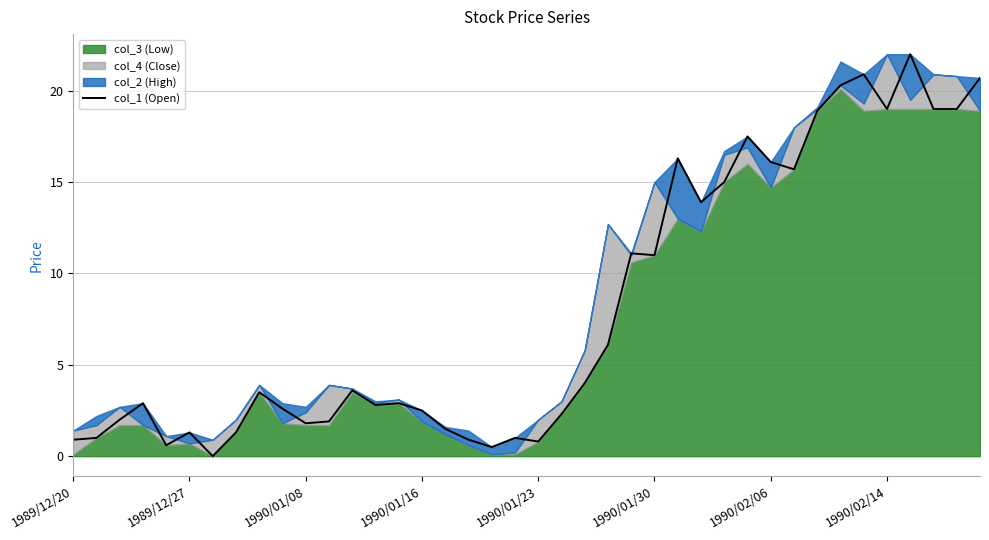

Is it true that col_1 (Open) equals 19.0 at 1990/02/14?

True